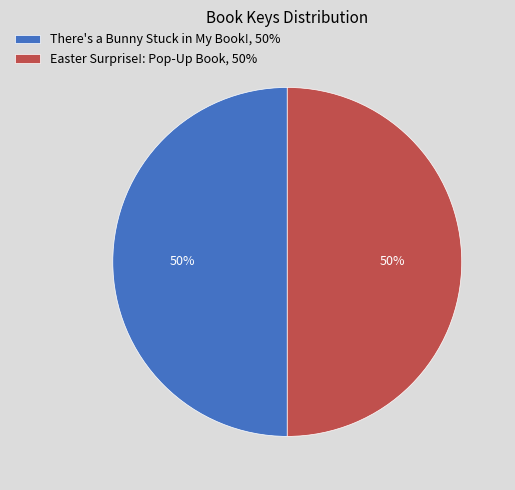

Combined, do There's a Bunny Stuck in My Book! and Easter Surprise!: Pop-Up Book account for over 50%?

Yes